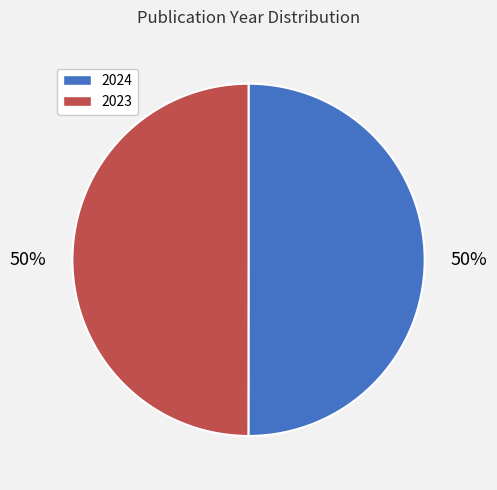

To the nearest percent, what percentage of the pie is 2023?

50%